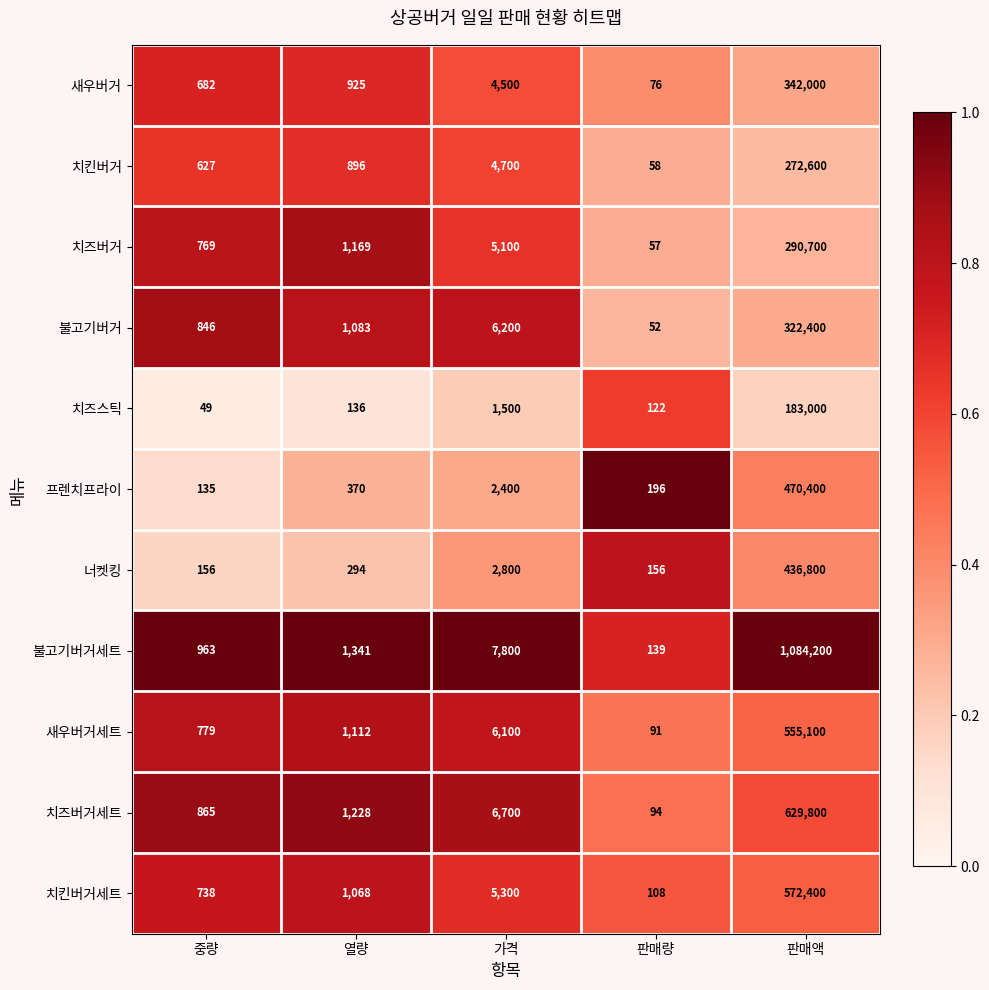

What is the difference between the highest and lowest values at 판매액?

901200